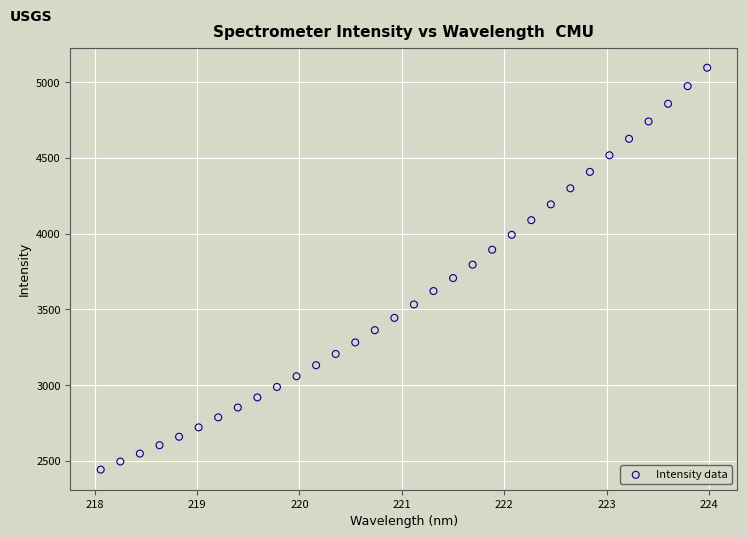

What is the range of X values (max minus min)?

5.9